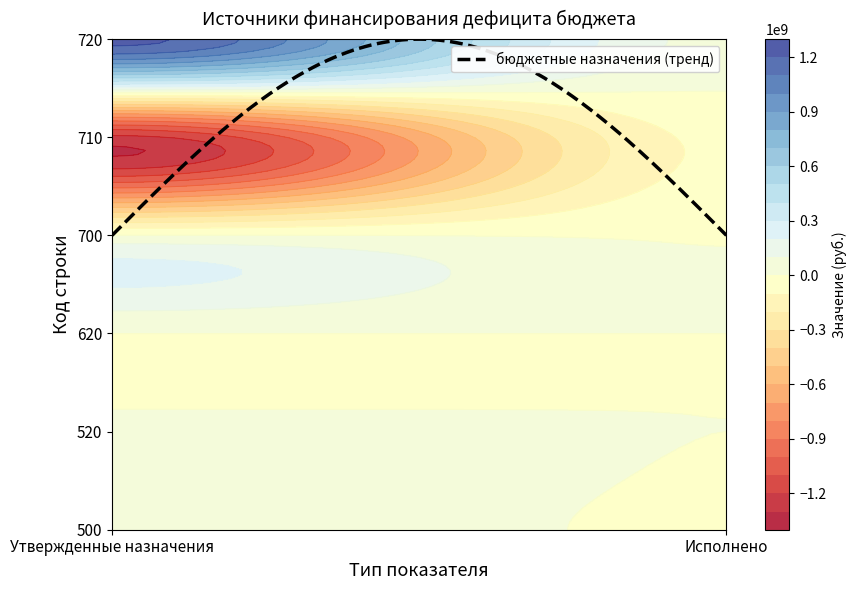

Which label corresponds to the smallest value in the chart?

Утвержденные назначения